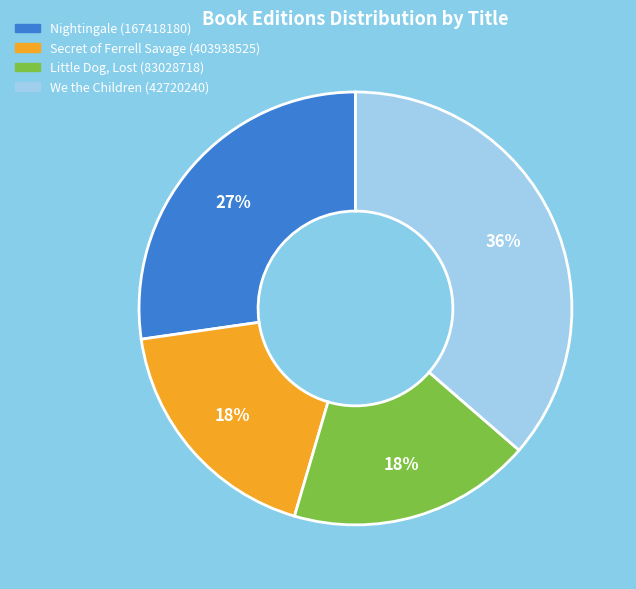

What percentage is the We the Children (42720240) slice, to the nearest percent?

36%